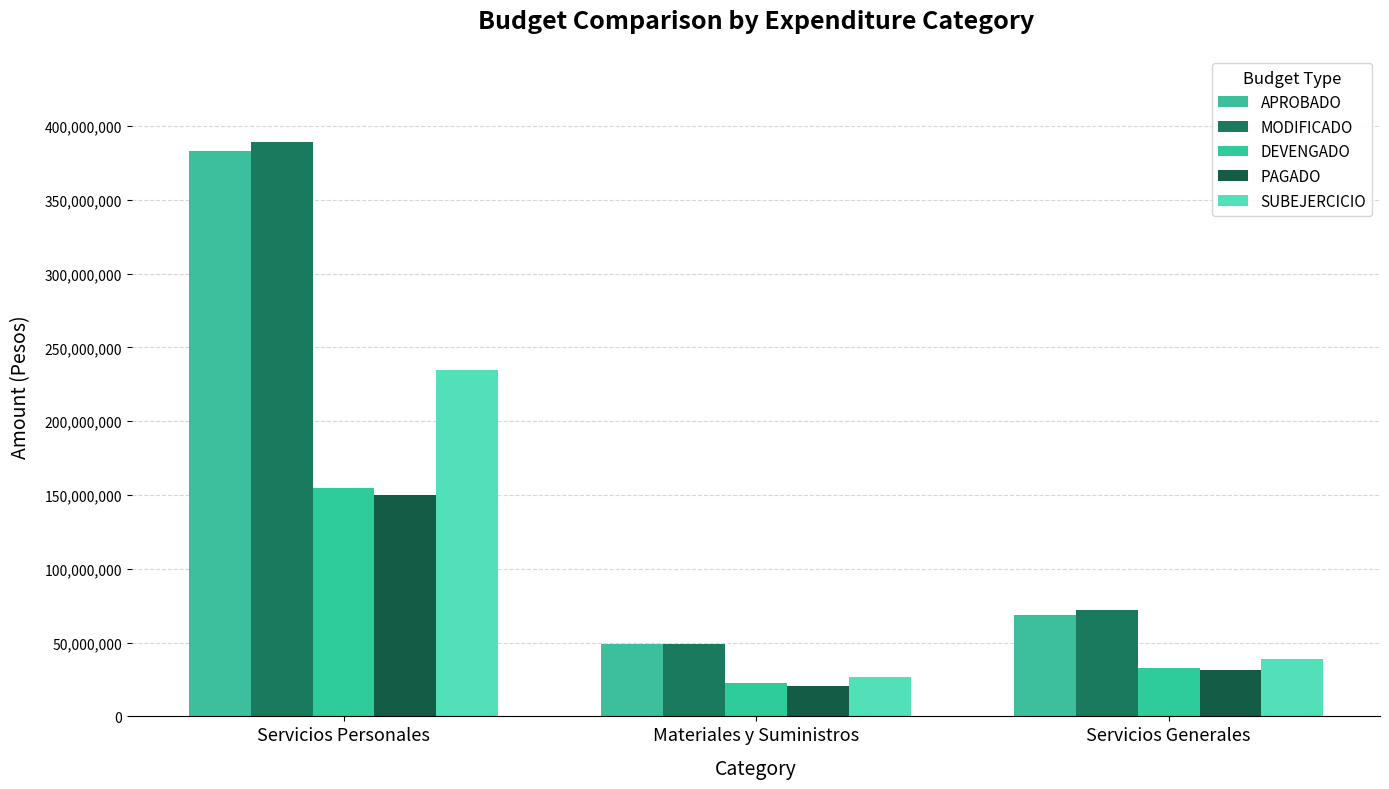

How many bars are there in total?

15